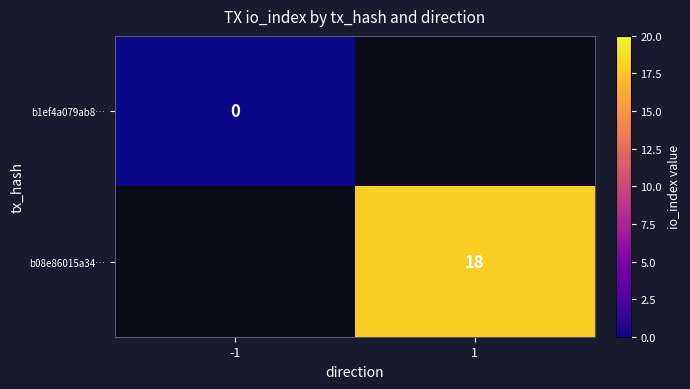

Is the value of b08e86015a34… at 1 greater than the value of b1ef4a079ab8… at -1?

Yes